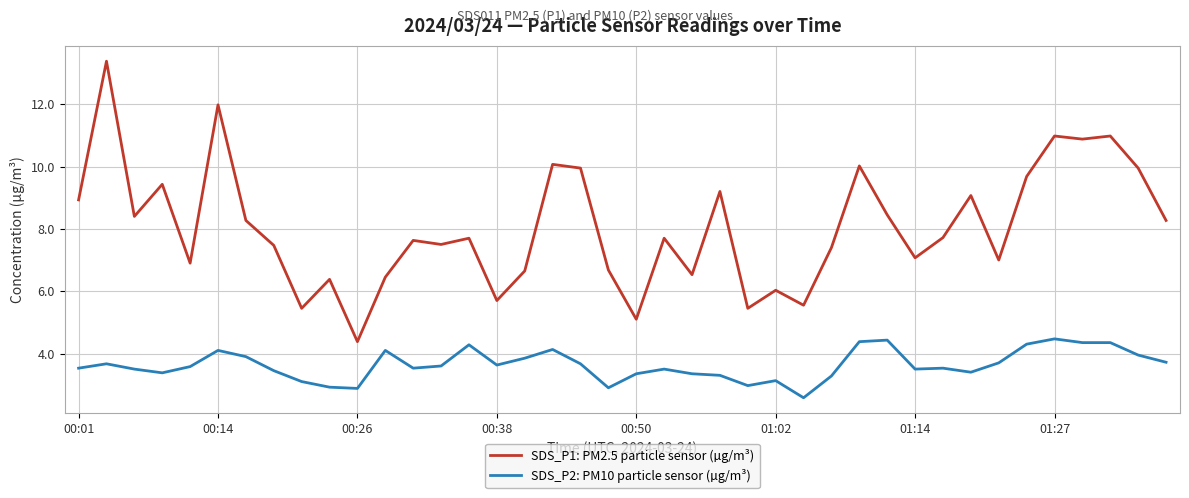

List the series in order of their overall mean, lowest first.

SDS_P2: PM10 particle sensor (µg/m³), SDS_P1: PM2.5 particle sensor (µg/m³)